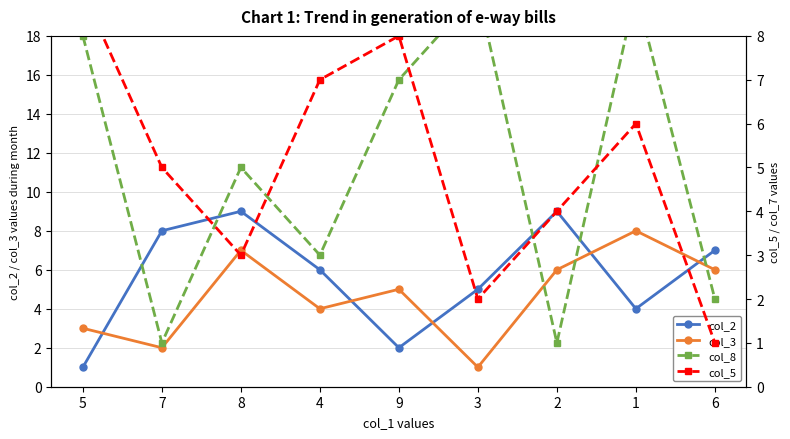

Reading left to right, transcribe all the data shown in this chart.

col_2: 5=1	7=8	8=9	4=6	9=2	3=5	2=9	1=4	6=7
col_3: 5=3	7=2	8=7	4=4	9=5	3=1	2=6	1=8	6=6
col_8: 5=8	7=1	8=5	4=3	9=7	3=9	2=1	1=9	6=2
col_5: 5=9	7=5	8=3	4=7	9=8	3=2	2=4	1=6	6=1